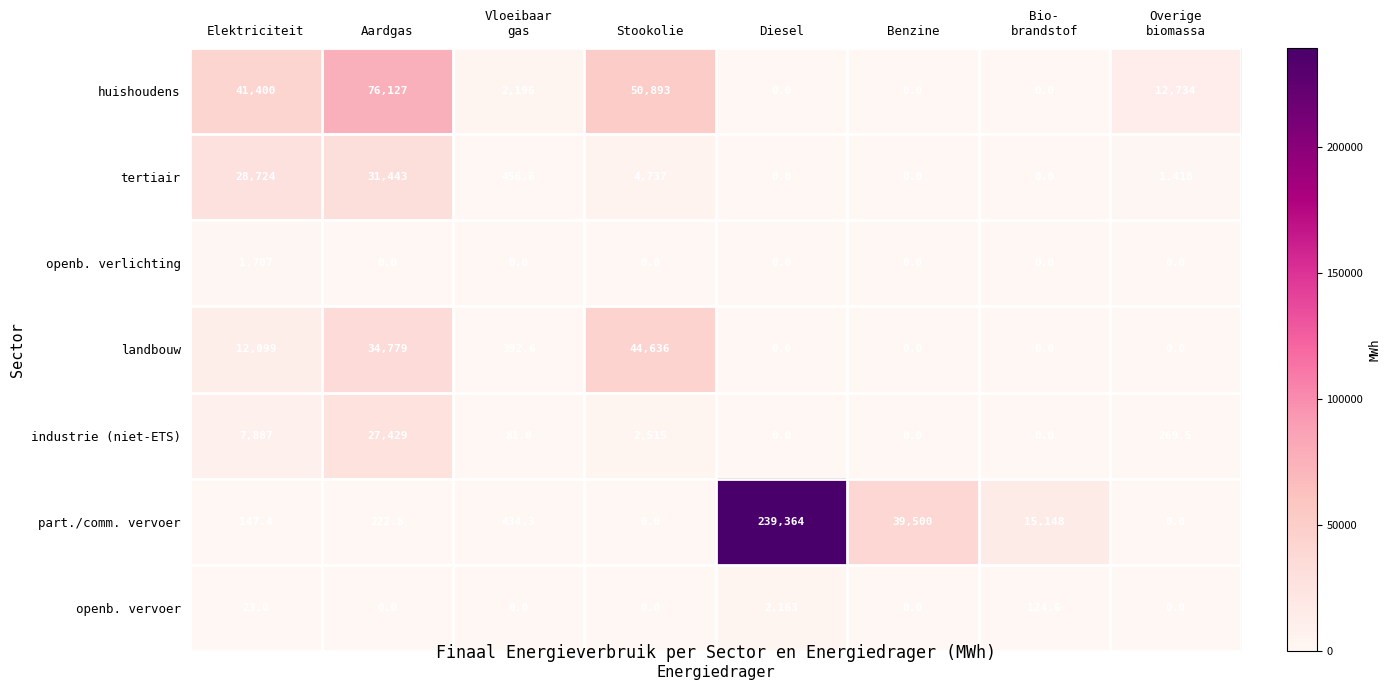

The value of industrie (niet-ETS) at Benzine is 13539.6. True or false?

False